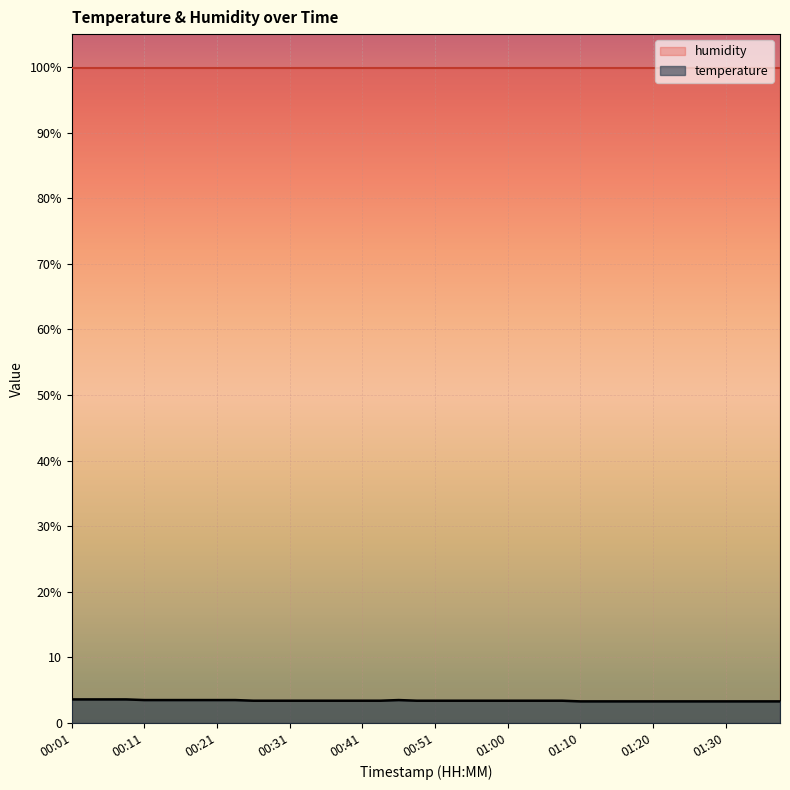

What is the change in value from 00:06 to 00:16?

-0.1